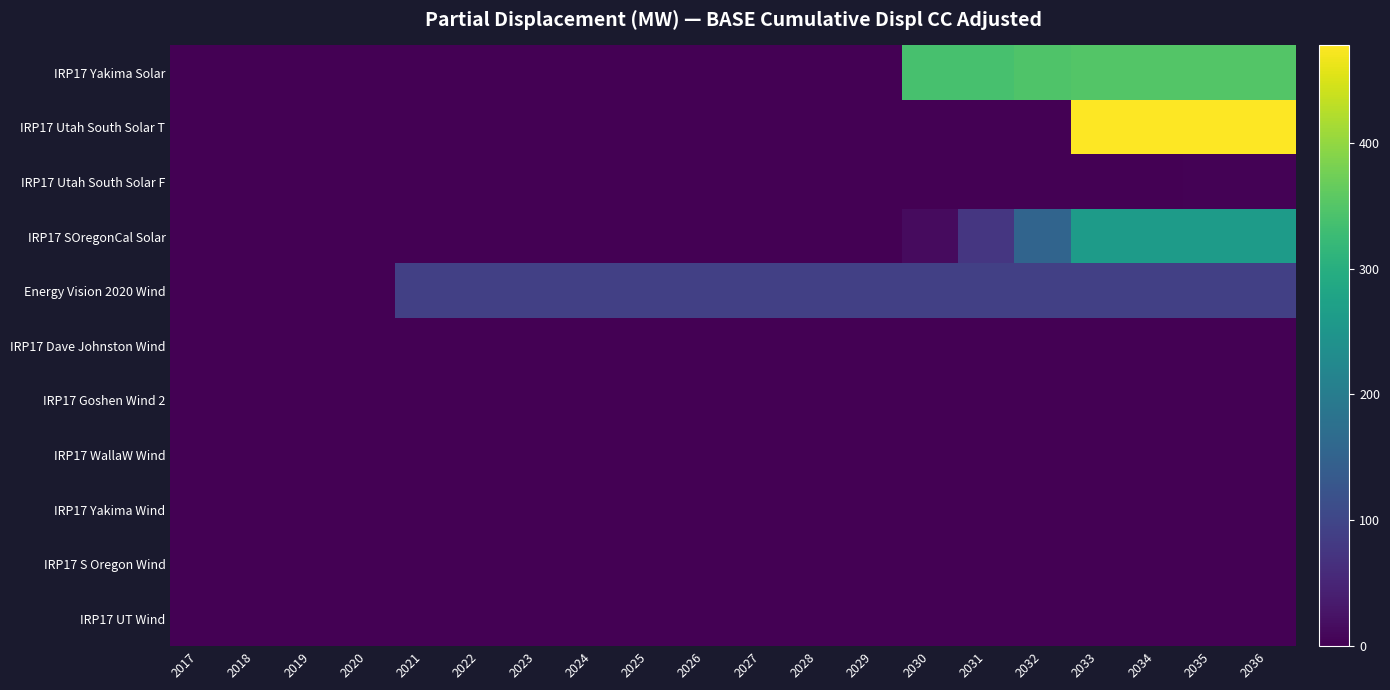

Rank the series by their maximum value, from lowest to highest.

IRP17 Dave Johnston Wind, IRP17 Goshen Wind 2, IRP17 WallaW Wind, IRP17 Yakima Wind, IRP17 S Oregon Wind, IRP17 UT Wind, IRP17 Utah South Solar F, Energy Vision 2020 Wind, IRP17 SOregonCal Solar, IRP17 Yakima Solar, IRP17 Utah South Solar T